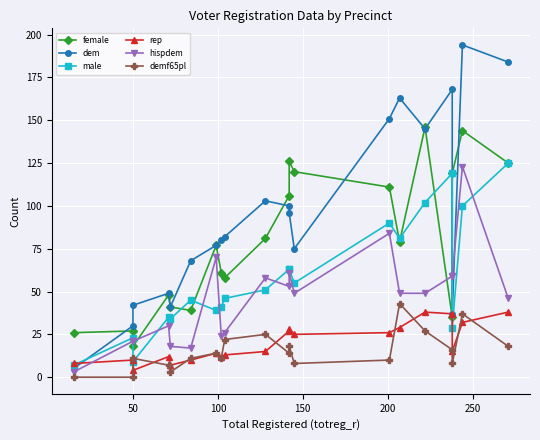

True or false: hispdem has a value of 149 at 13.

False